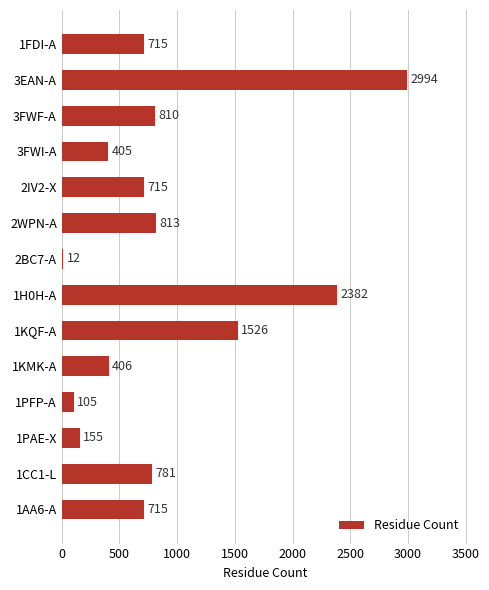

What is the minimum value shown in the chart?

12